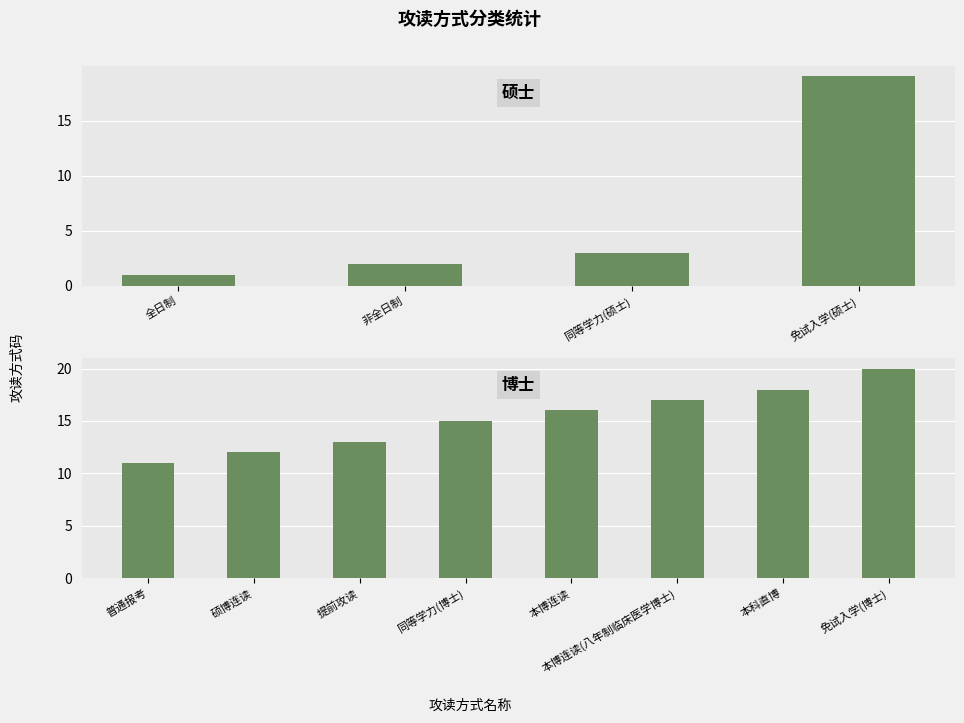

List the labels in order of value, smallest first.

全日制, 非全日制, 同等学力(硕士), 普通报考, 硕博连读, 提前攻读, 同等学力(博士), 本博连读, 本博连读(八年制临床医学博士), 本科直博, 免试入学(硕士), 免试入学(博士)